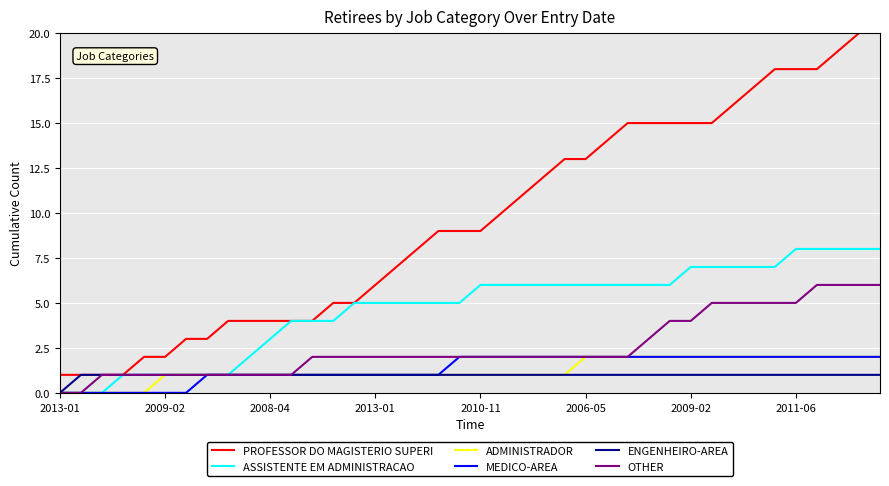

How many series are shown in this chart?

6